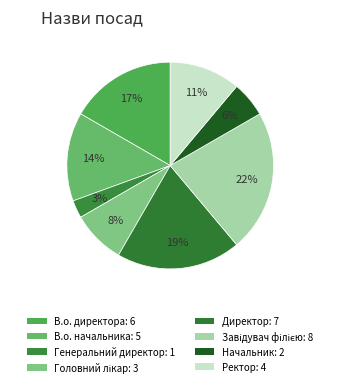

How many segments does this pie chart have?

8